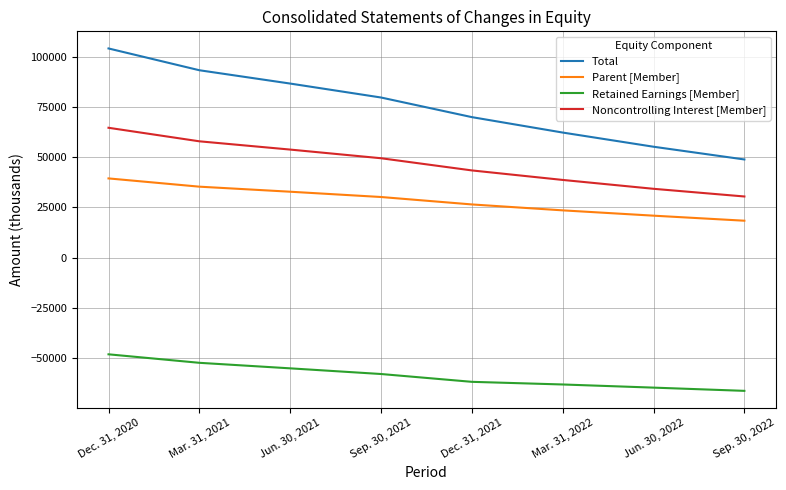

Read the Parent [Member] value at Sep. 30, 2022.

18417